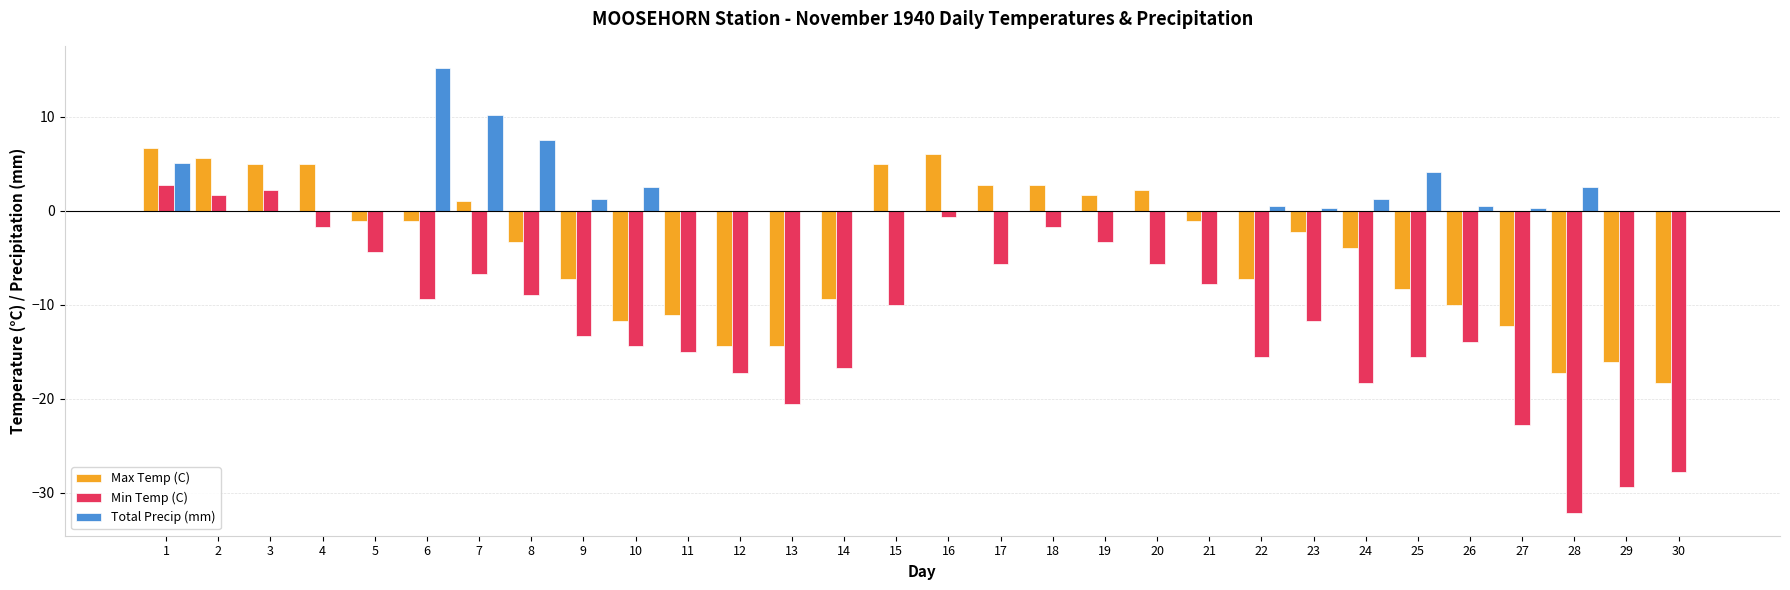

Where is Max Temp (C) nearest to the value -5?

24